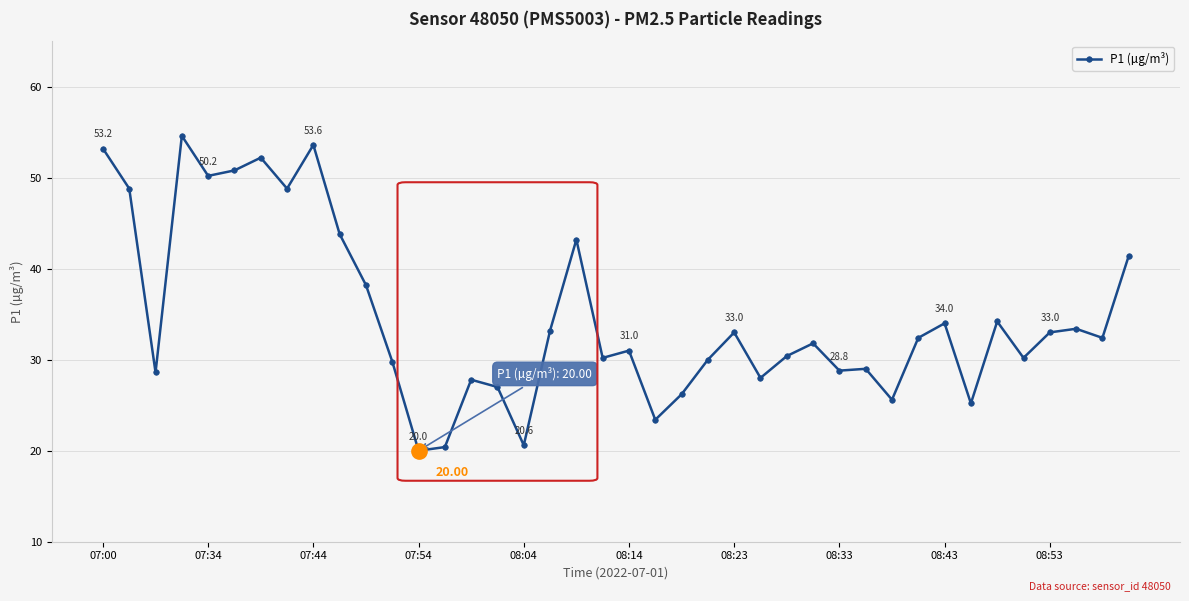

True or false: there are more than 0 points higher than both neighbors.

True